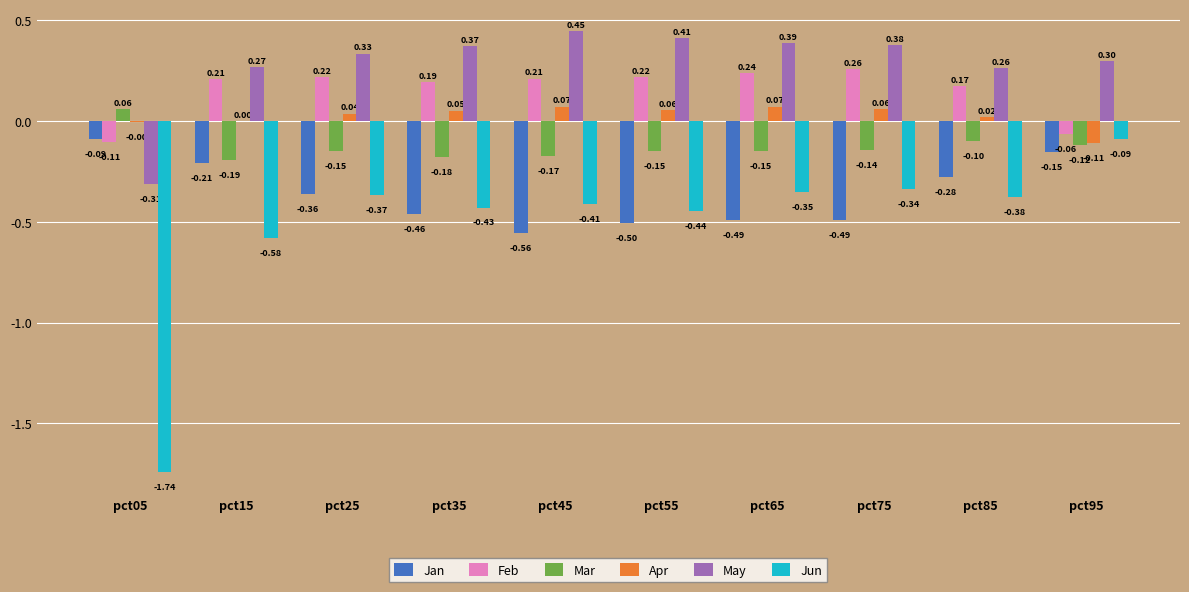

At which label does Jan reach its peak?

pct05